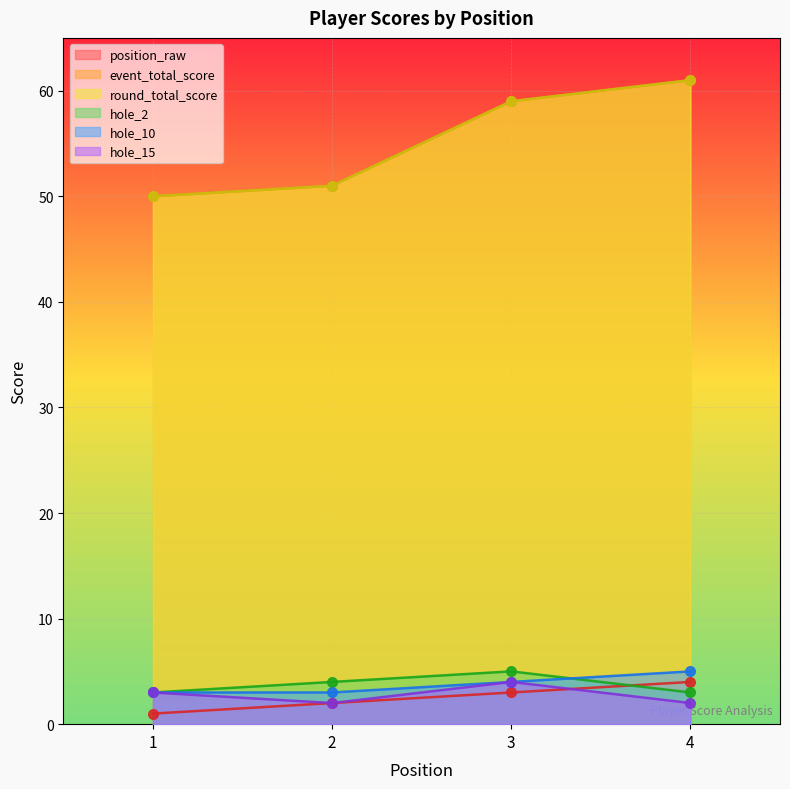

Which series has the largest total across all categories?

event_total_score